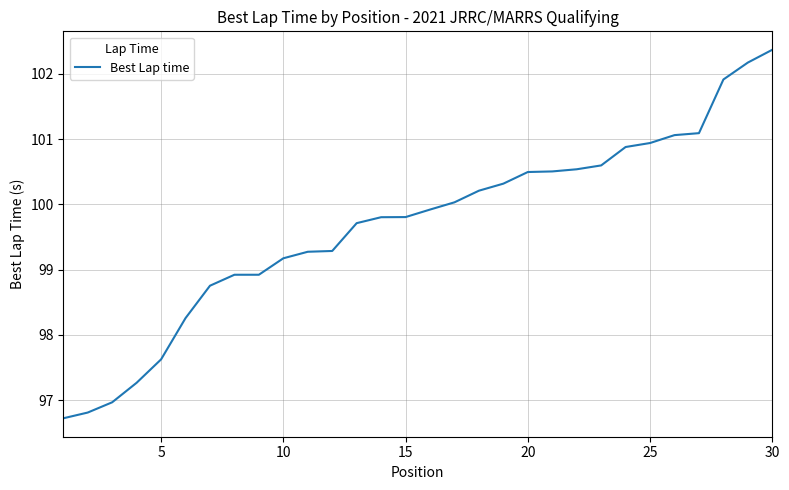

What is the sum of all values?

2990.3